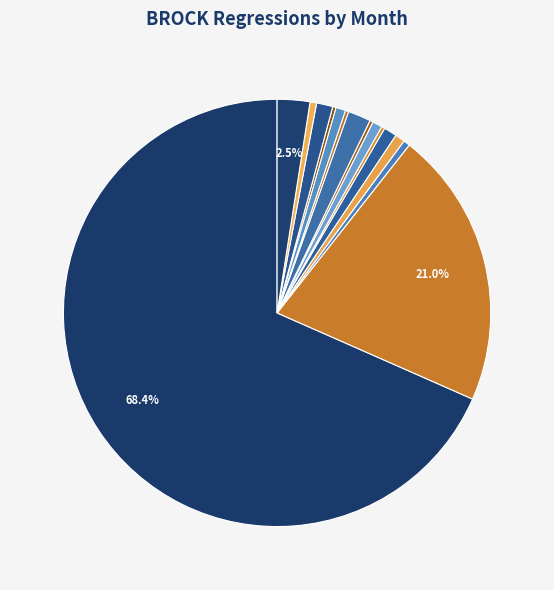

To the nearest percent, what is the difference between the largest and smallest slice percentages?

68%